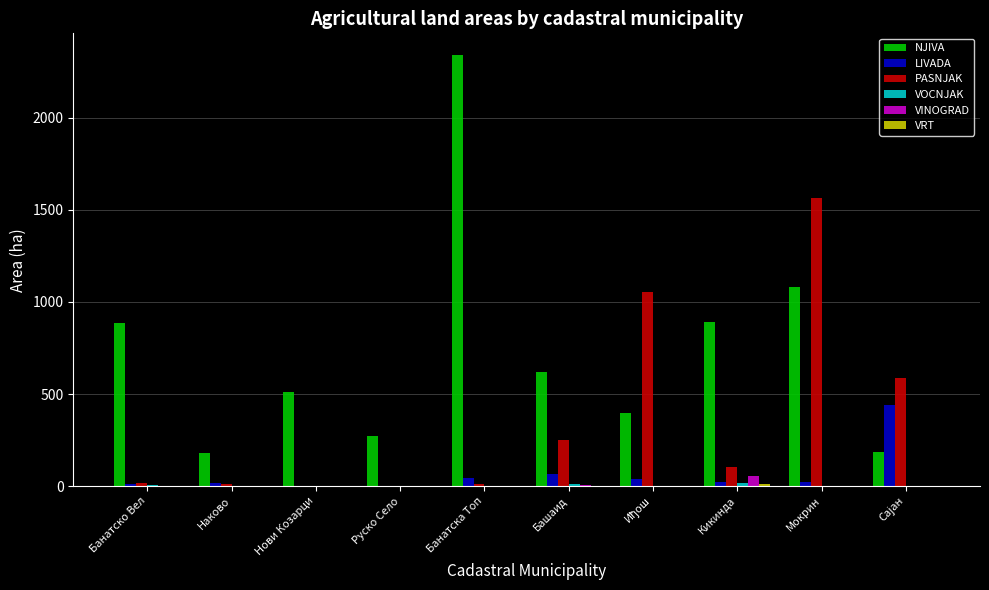

Is it true that PASNJAK equals 250.3 at Башаид?

True